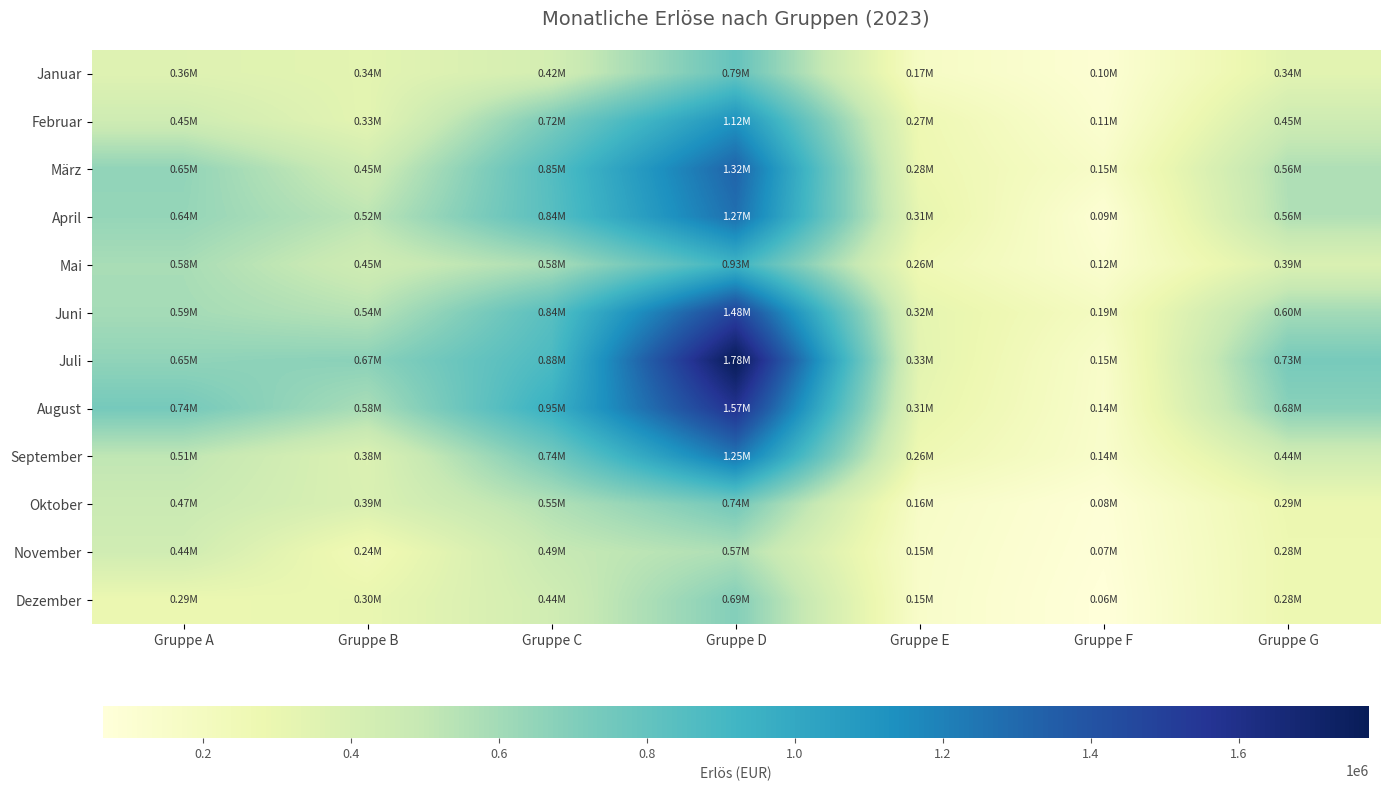

Reading left to right, what are all the values shown in this chart?

Januar: Gruppe A=358848	Gruppe B=336000	Gruppe C=421980	Gruppe D=793122	Gruppe E=173355	Gruppe F=97656	Gruppe G=340376
Februar: Gruppe A=451584	Gruppe B=330120	Gruppe C=721500	Gruppe D=1120570	Gruppe E=266175	Gruppe F=112320	Gruppe G=454672
März: Gruppe A=651168	Gruppe B=446880	Gruppe C=851760	Gruppe D=1324554	Gruppe E=278005	Gruppe F=153816	Gruppe G=563944
April: Gruppe A=640584	Gruppe B=523740	Gruppe C=841620	Gruppe D=1274900	Gruppe E=313495	Gruppe F=93600	Gruppe G=558920
Mai: Gruppe A=583632	Gruppe B=445200	Gruppe C=578760	Gruppe D=934032	Gruppe E=255255	Gruppe F=121368	Gruppe G=385592
Juni: Gruppe A=593712	Gruppe B=538860	Gruppe C=840060	Gruppe D=1480226	Gruppe E=324870	Gruppe F=188136	Gruppe G=599112
Juli: Gruppe A=654192	Gruppe B=671580	Gruppe C=881400	Gruppe D=1776808	Gruppe E=333515	Gruppe F=145392	Gruppe G=732248
August: Gruppe A=736848	Gruppe B=577920	Gruppe C=954720	Gruppe D=1571482	Gruppe E=313495	Gruppe F=140400	Gruppe G=675728
September: Gruppe A=513576	Gruppe B=375900	Gruppe C=741000	Gruppe D=1248060	Gruppe E=264355	Gruppe F=136656	Gruppe G=444624
Oktober: Gruppe A=473256	Gruppe B=386400	Gruppe C=554580	Gruppe D=743468	Gruppe E=160615	Gruppe F=81432	Gruppe G=285112
November: Gruppe A=442008	Gruppe B=237720	Gruppe C=485940	Gruppe D=567666	Gruppe E=151060	Gruppe F=73944	Gruppe G=275064
Dezember: Gruppe A=286272	Gruppe B=300300	Gruppe C=441480	Gruppe D=693814	Gruppe E=147420	Gruppe F=63960	Gruppe G=276320